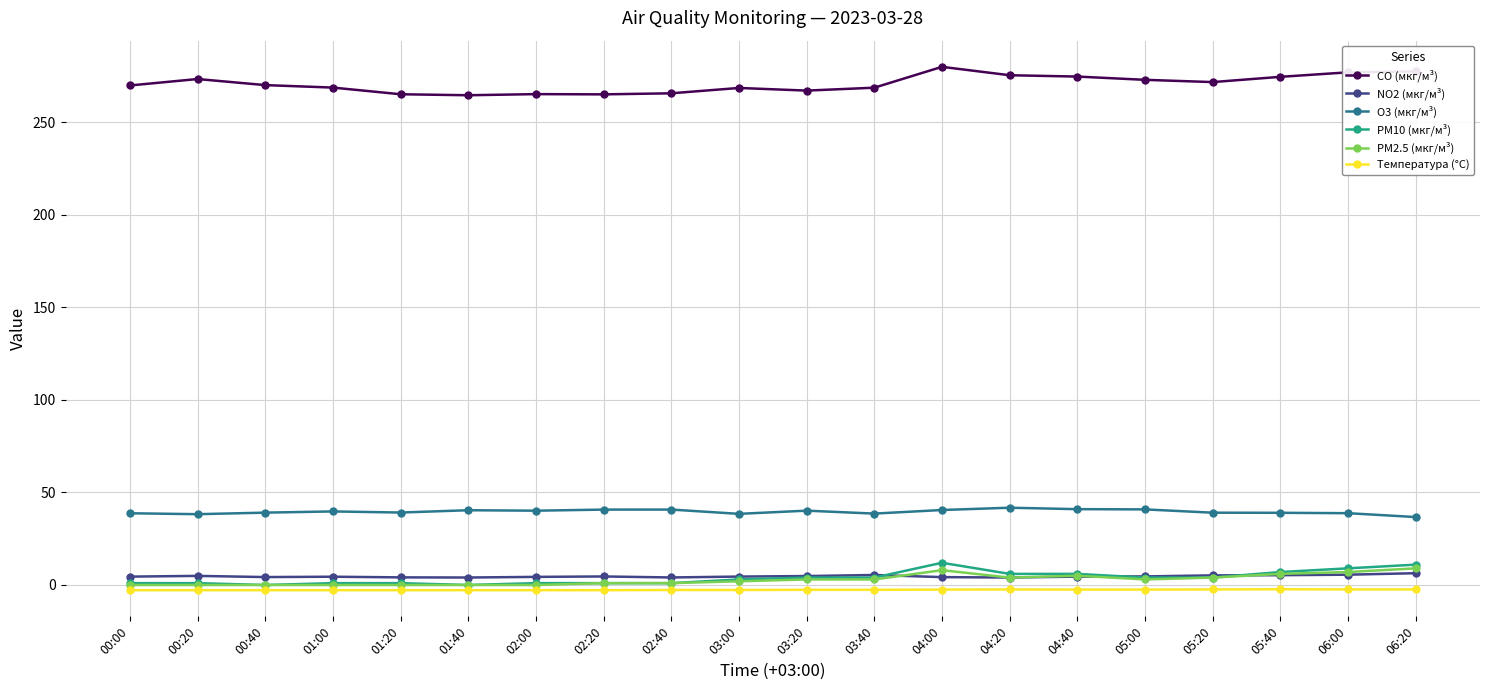

What is the maximum value shown in the chart?

279.9